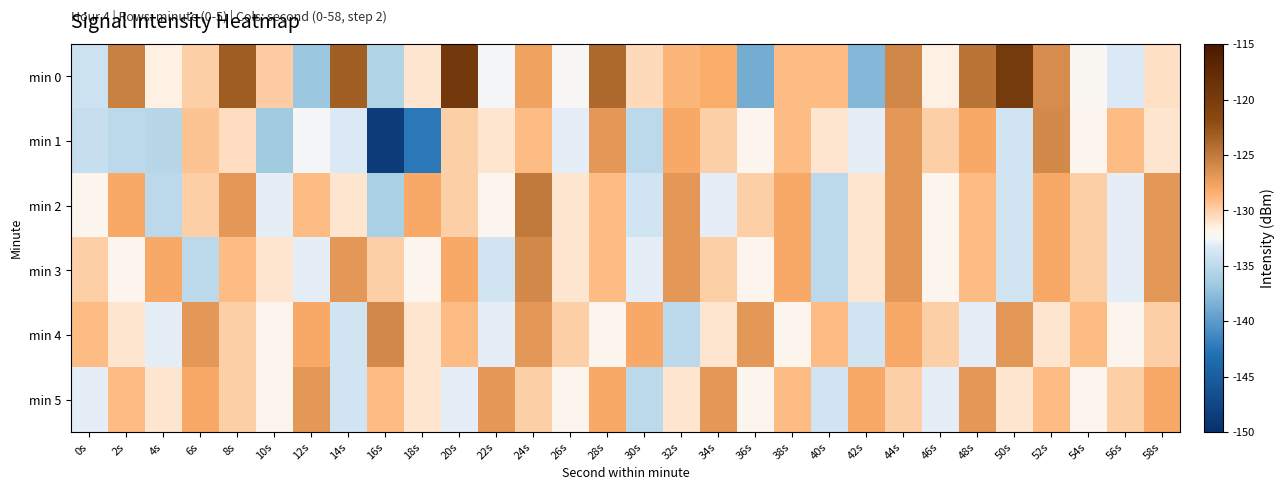

Which category has the lowest value across all series?

16s